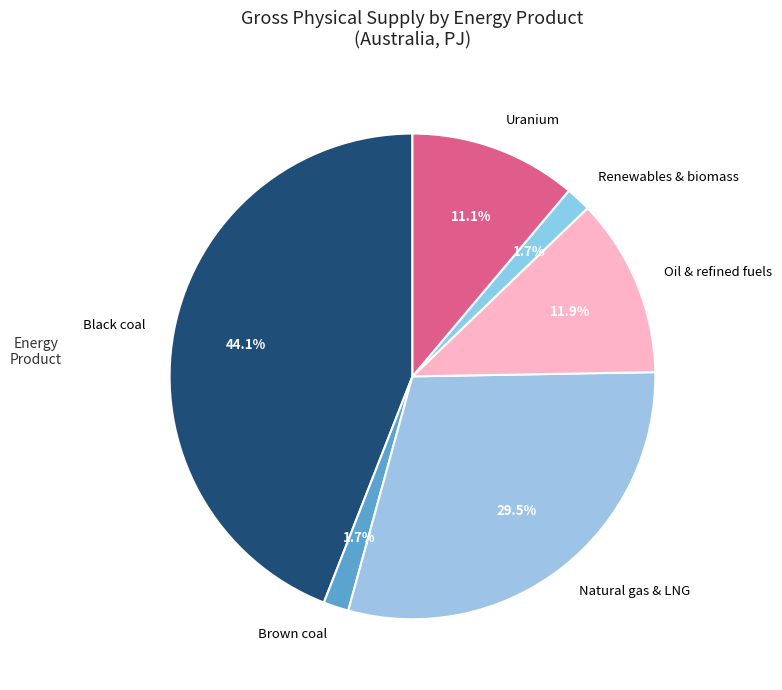

To the nearest percent, what is the difference between the largest and smallest slice percentages?

42%